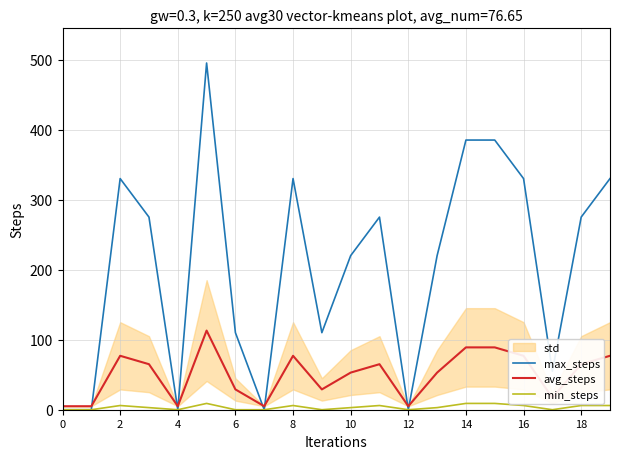

How many lines are shown in the chart?

3